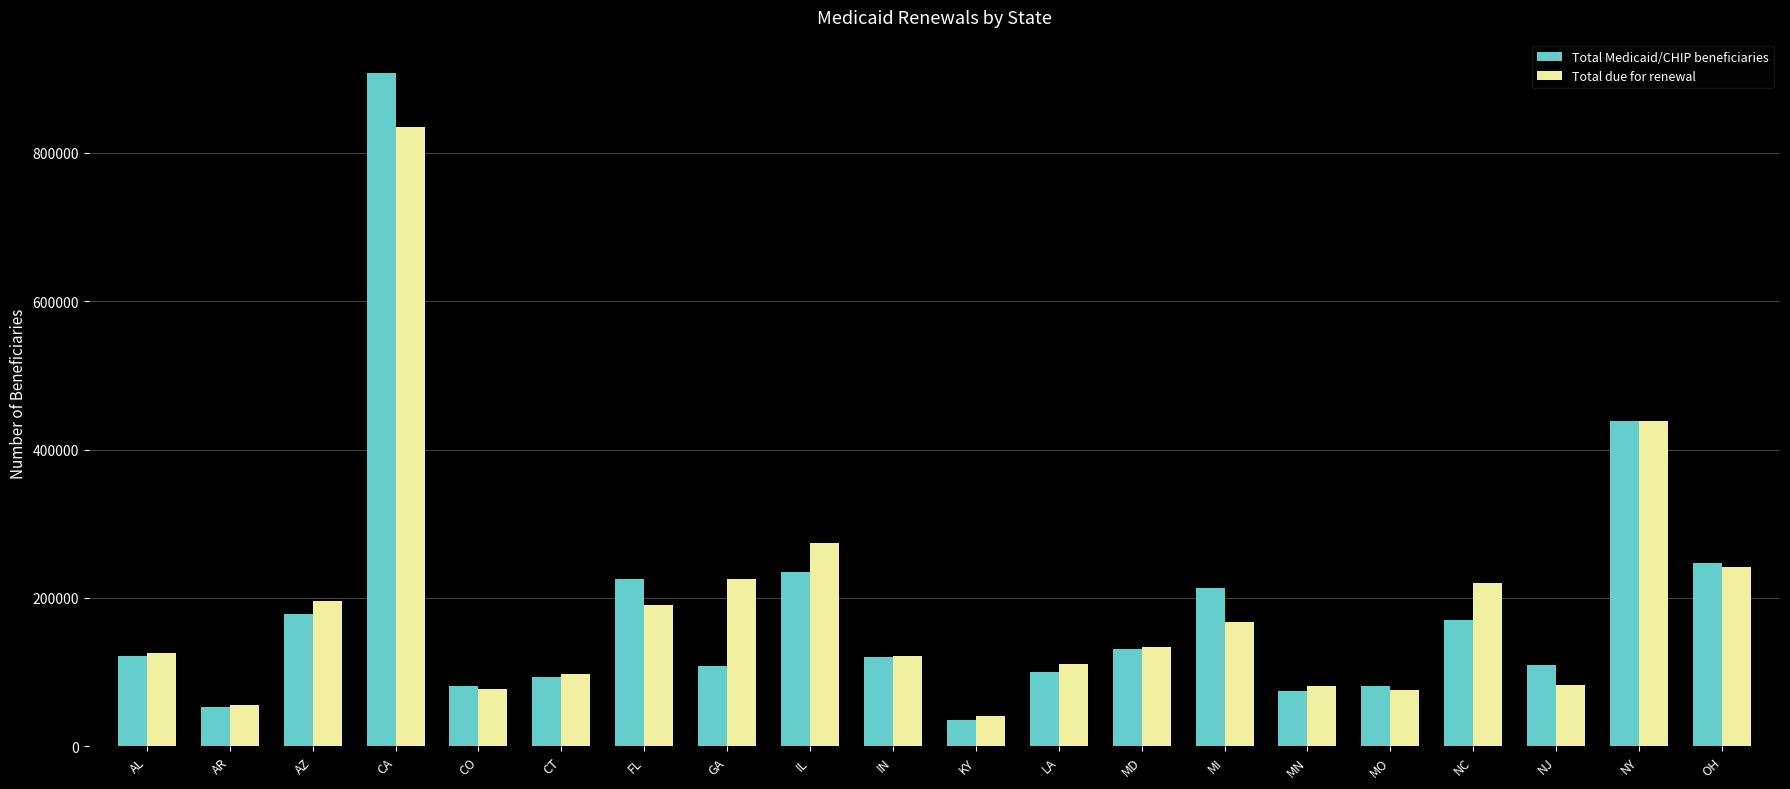

What is the difference between the Total due for renewal values at MO and MD?

58782